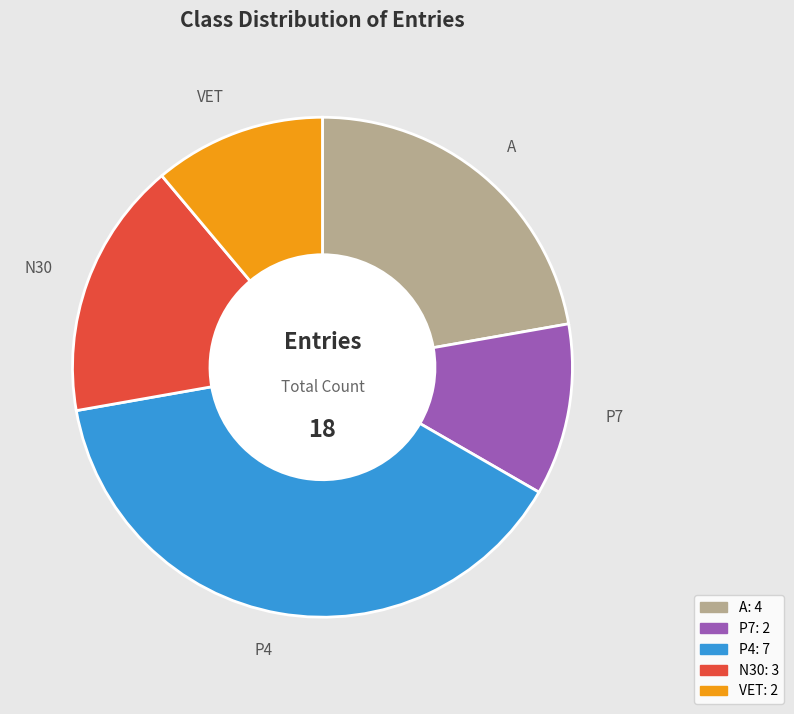

True or false: P4: 7 accounts for 49% of the total.

False